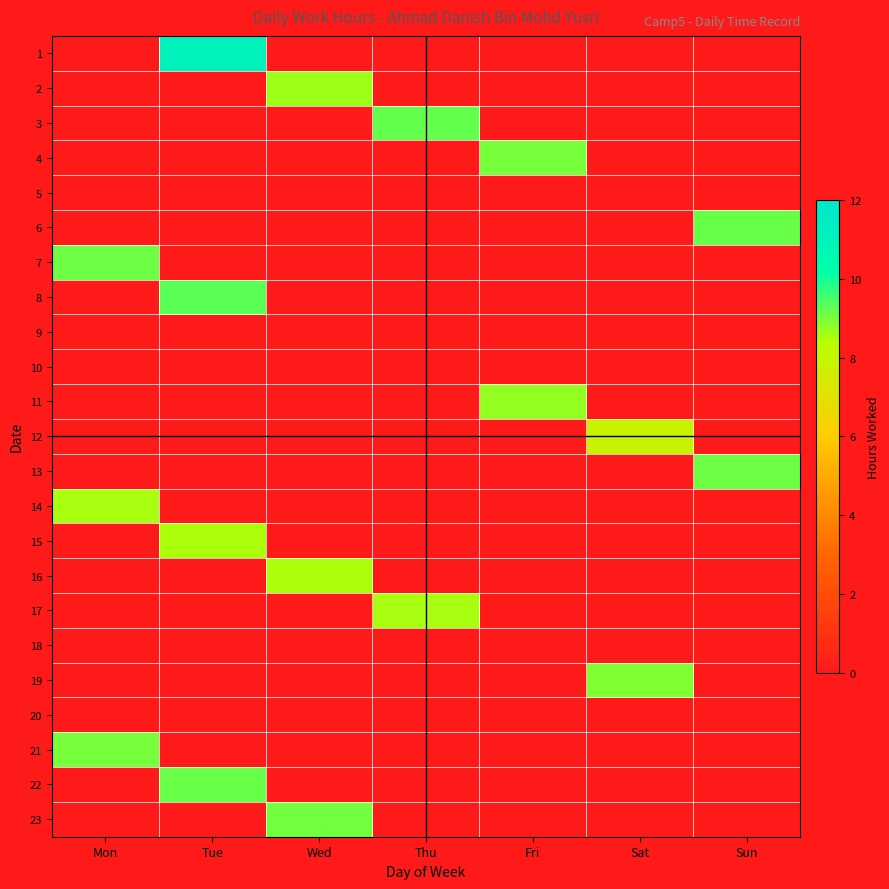

List the series in order of their peak value, lowest first.

1, 2, 3, 4, 5, 6, 7, 8, 9, 10, 11, 12, 13, 14, 15, 16, 17, 18, 19, 20, 21, 22, 23